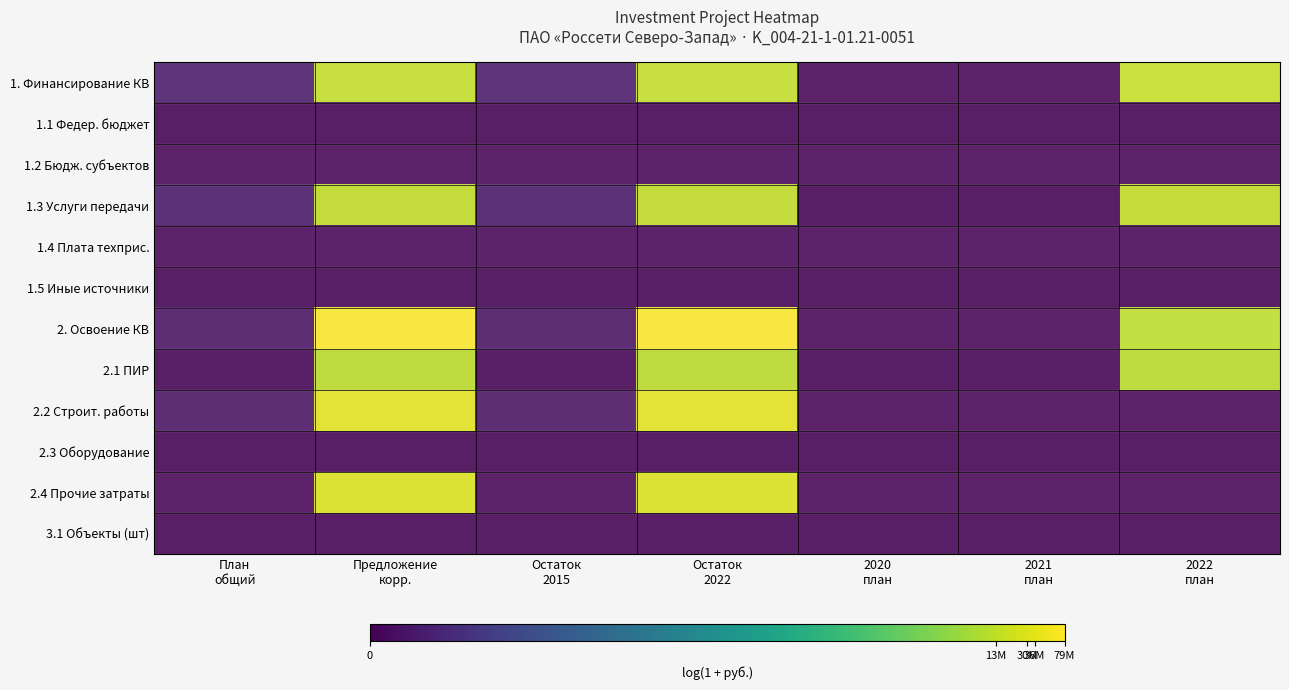

Which category has the highest value across all series?

Предложение
корр.